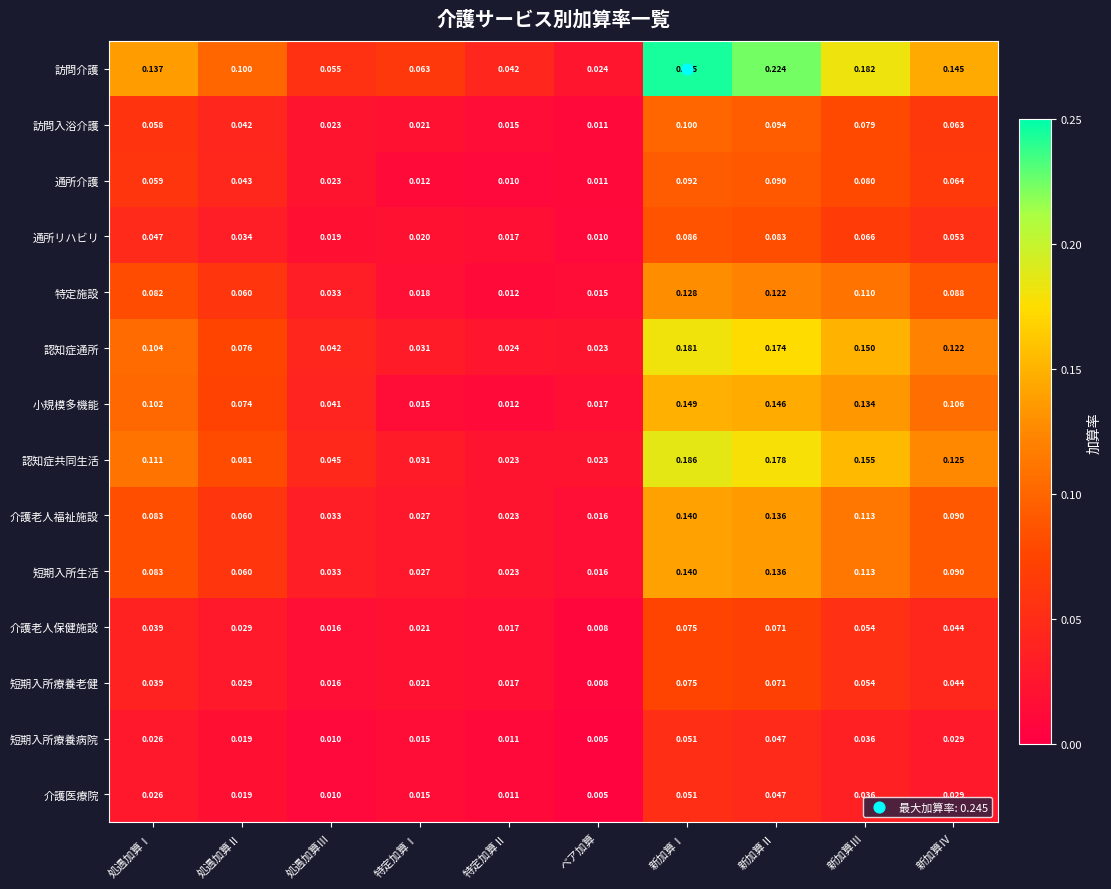

At which category is the sum across all series the highest?

新加算Ⅰ